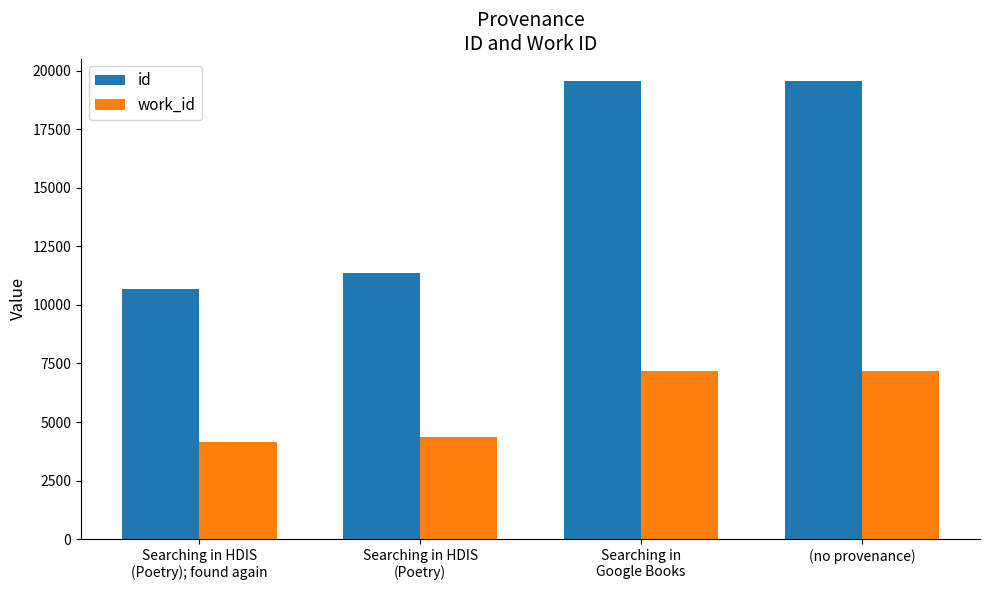

What is the spread (max minus min) of values at Searching in HDIS
(Poetry); found again?

6517